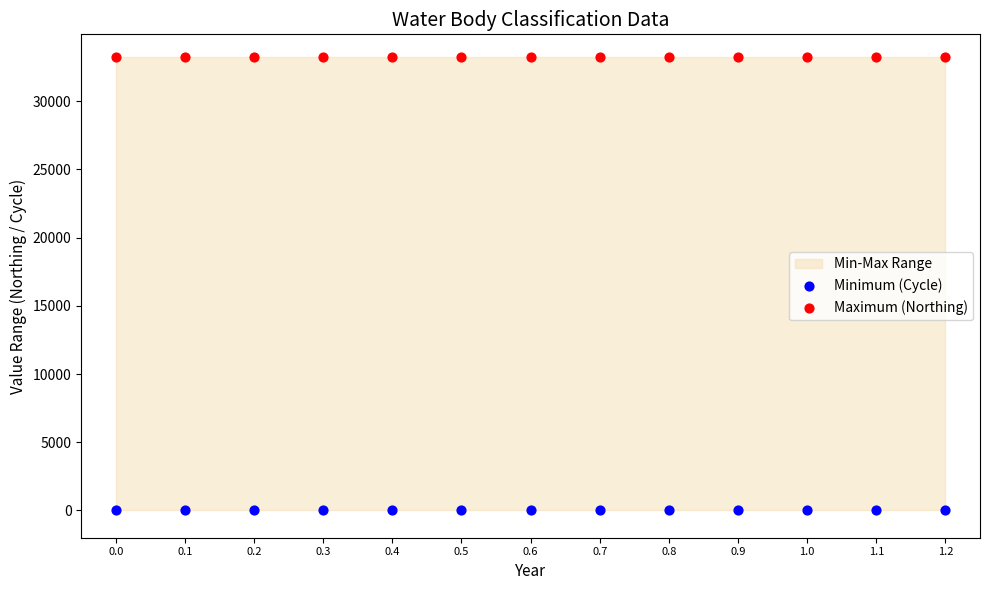

Which series reaches the minimum Y coordinate?

Minimum (Cycle)